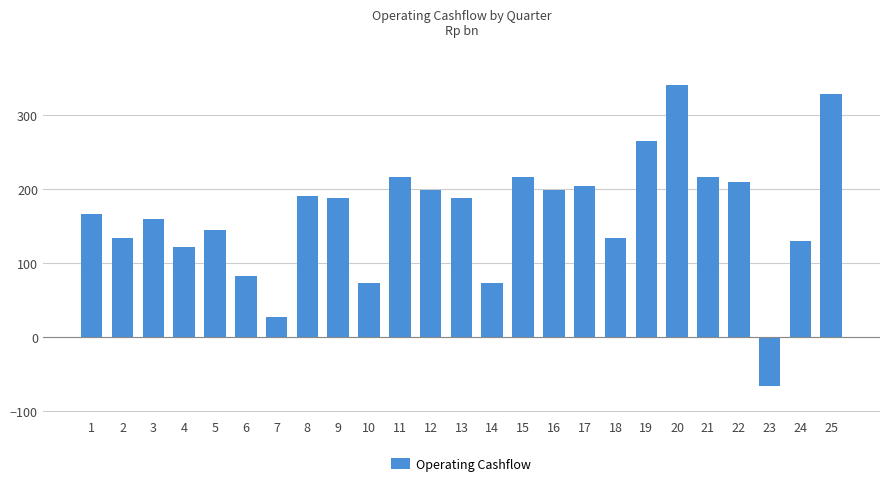

The chart shows a value of 216.7 at 11. True or false?

True